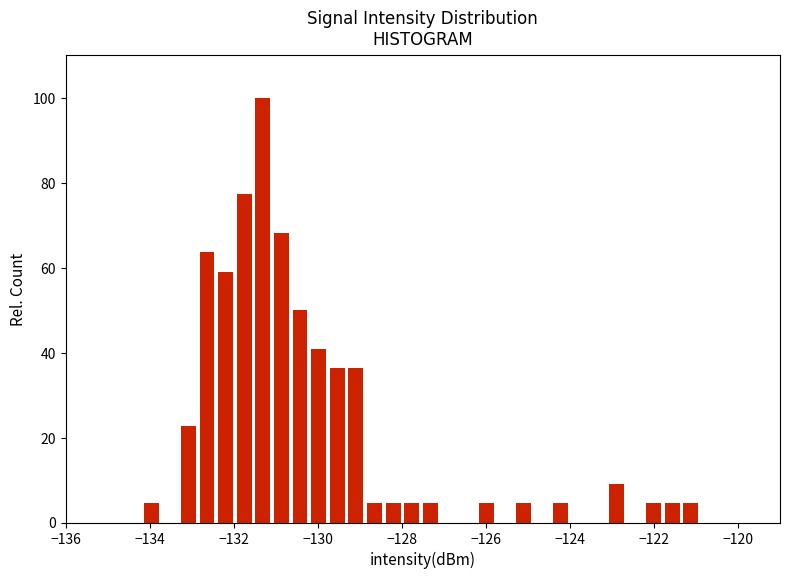

Around what value on the x-axis is the tallest bar? Give the approximate position of its centre, as read against the axis.

-131.4